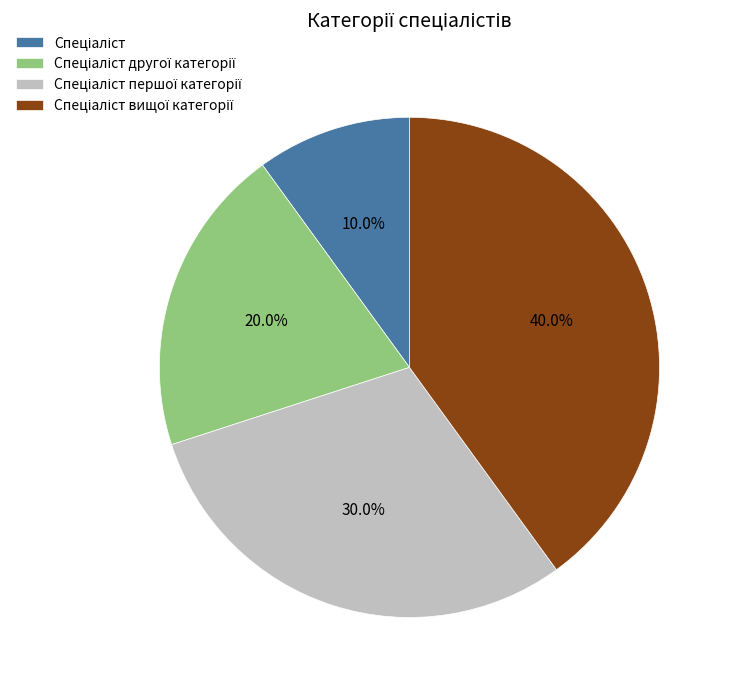

Does any single category account for the majority?

No